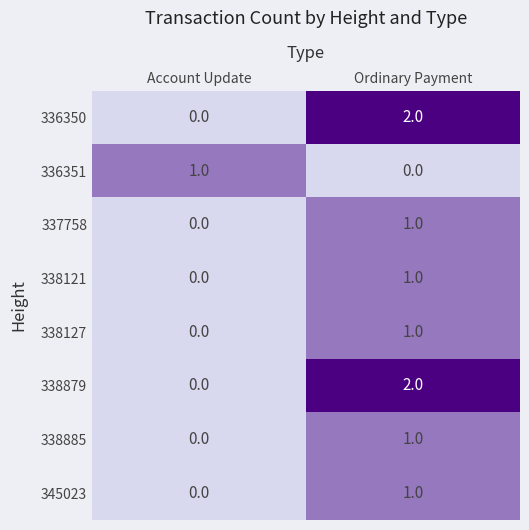

Is it true that 336350 equals 2 at Ordinary Payment?

True